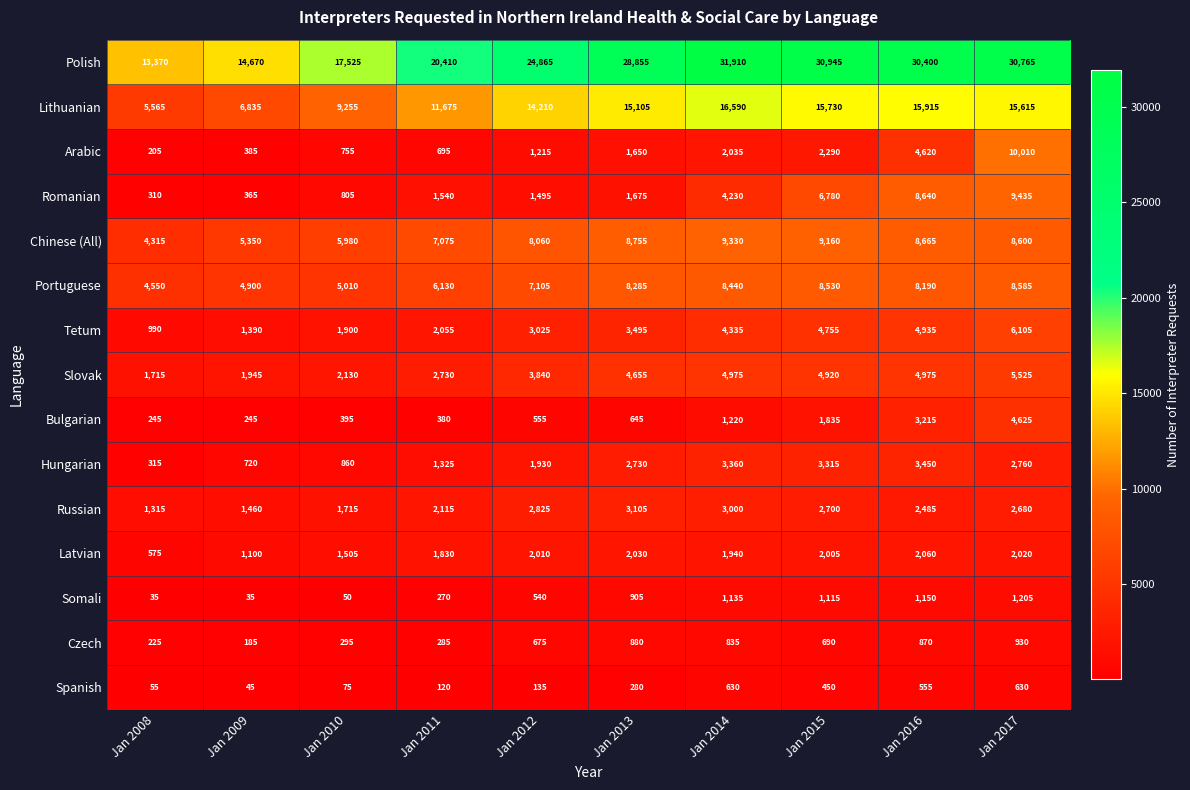

True or false: Lithuanian has a value of 3662 at Jan 2012.

False